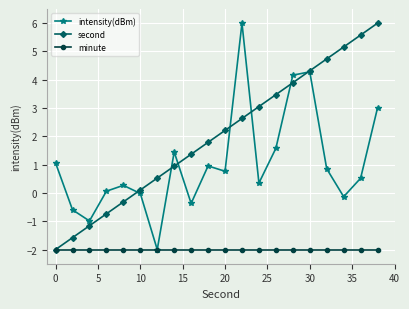

What is the value of the second point at the 8th from the left?

0.9